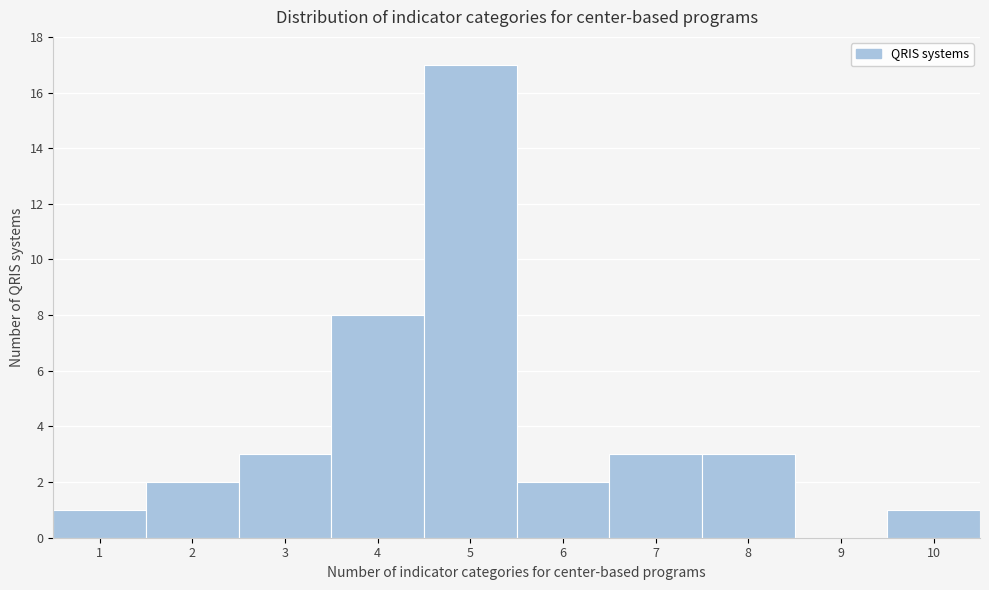

Which range on the x-axis has the tallest bar?

4.5 to 5.5